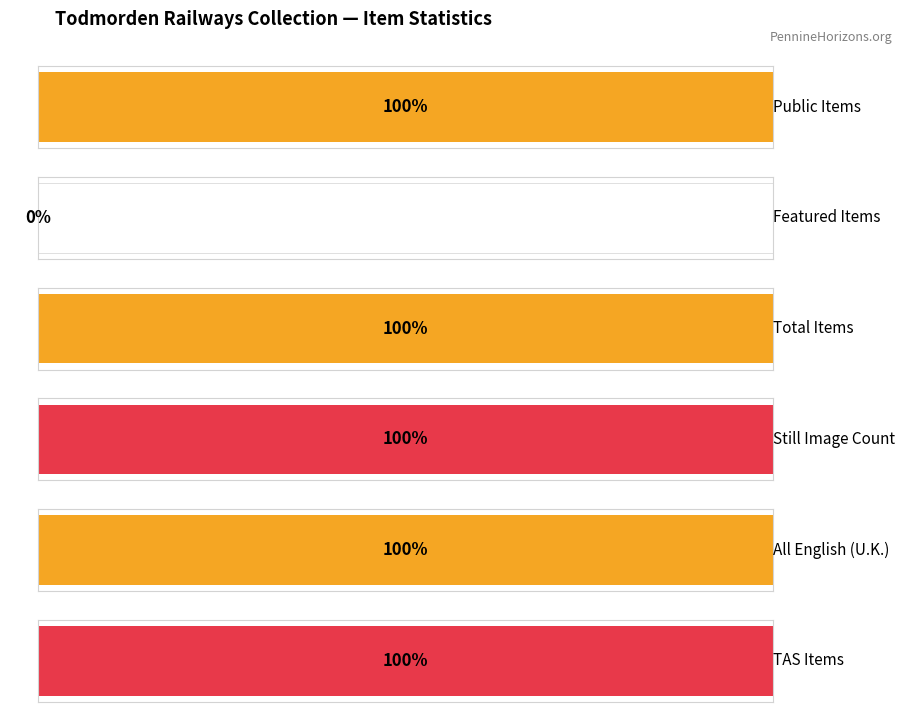

The value of public at Todmorden Railways is 1. True or false?

True